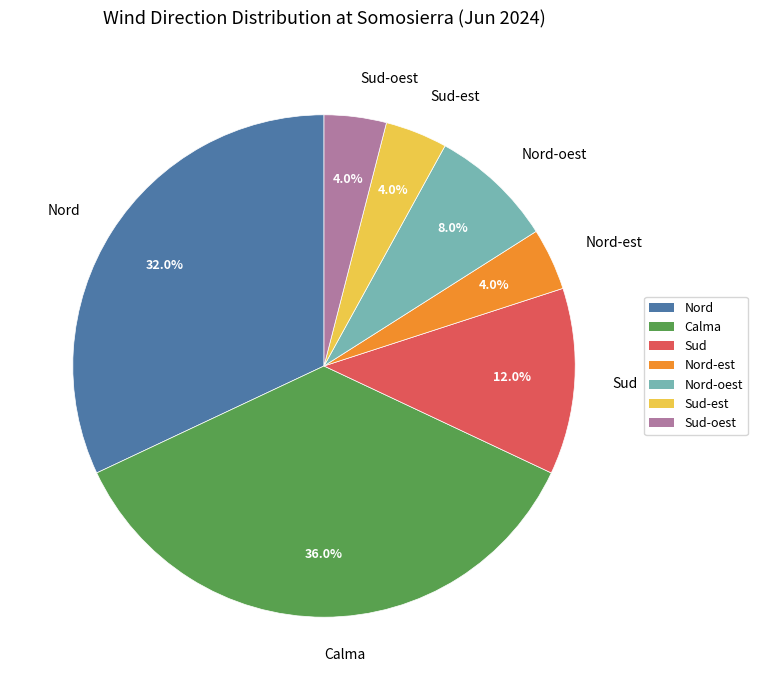

Which slice is the largest?

Calma